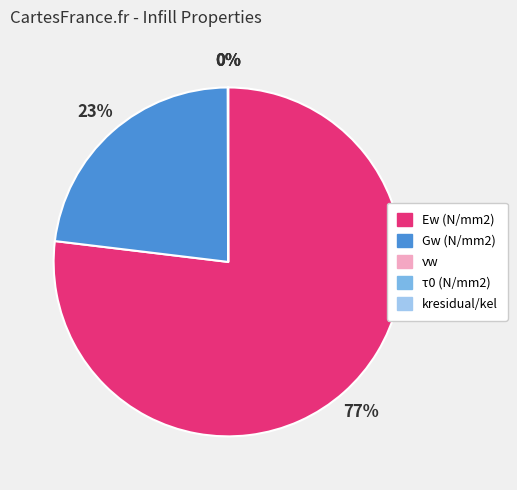

Which category accounts for the majority?

Ew (N/mm2)